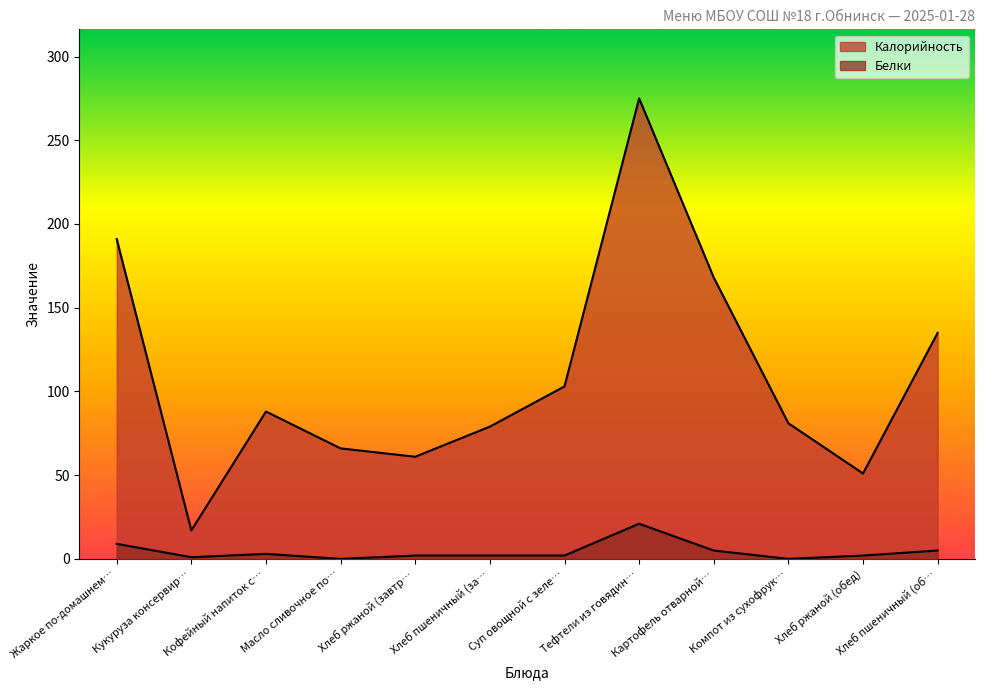

What is the label of the 12th point from the left?

Хлеб пшеничный (об…